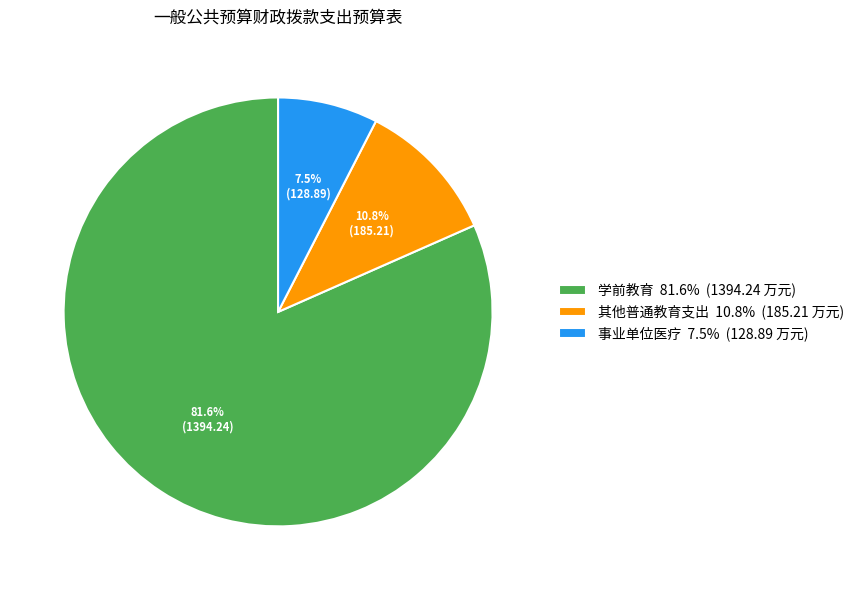

What is the ratio of the value at 其他普通教育支出 10.8% (185.21 万元) to the value at 事业单位医疗 7.5% (128.89 万元)?

1.4